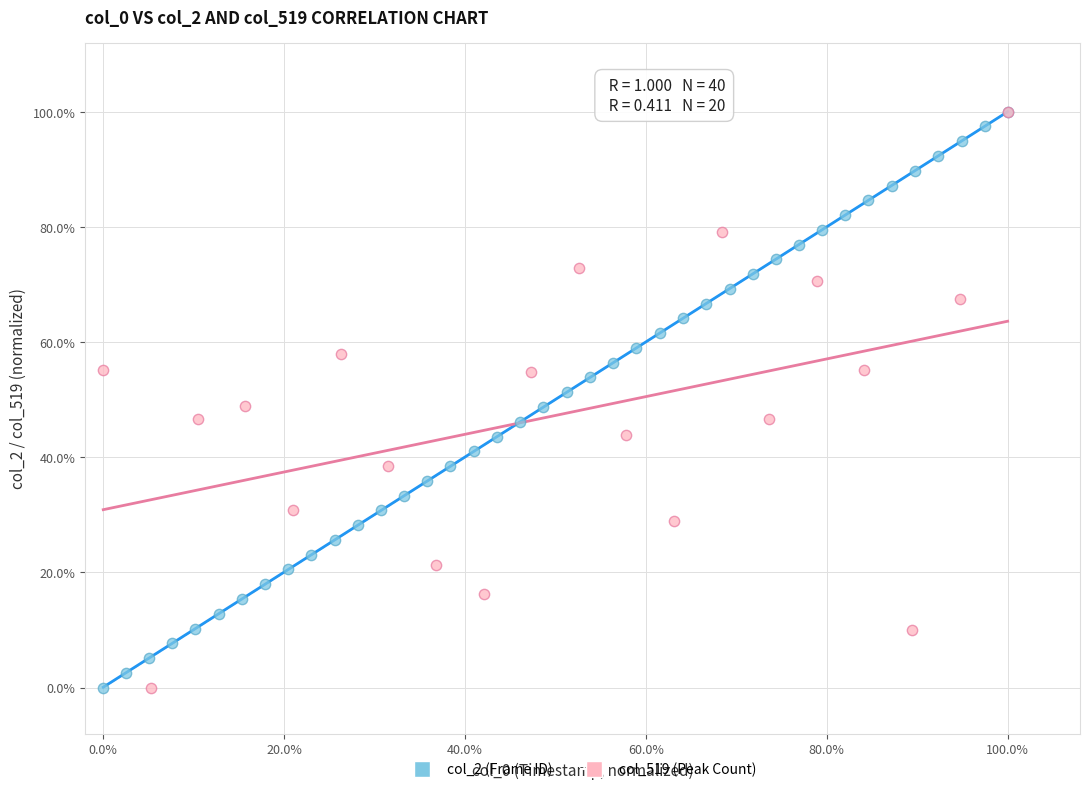

What are all the series names shown in the legend?

col_2 (Frame ID), col_519 (Peak Count)